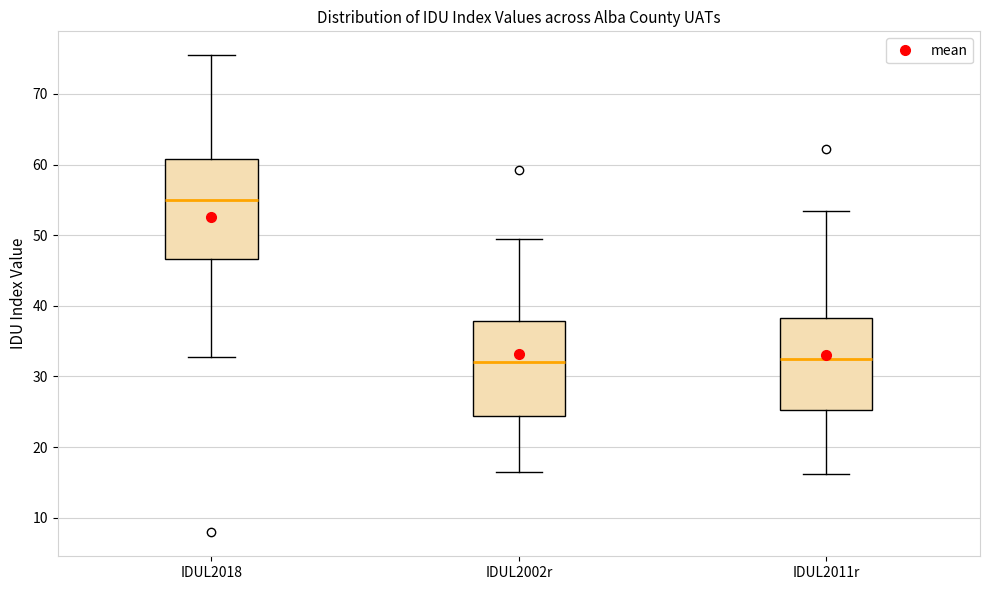

Where does the upper whisker of the box for IDUL2002r end on the y-axis? The values are not printed on the chart, so give them approximately, as read against the axis.

49